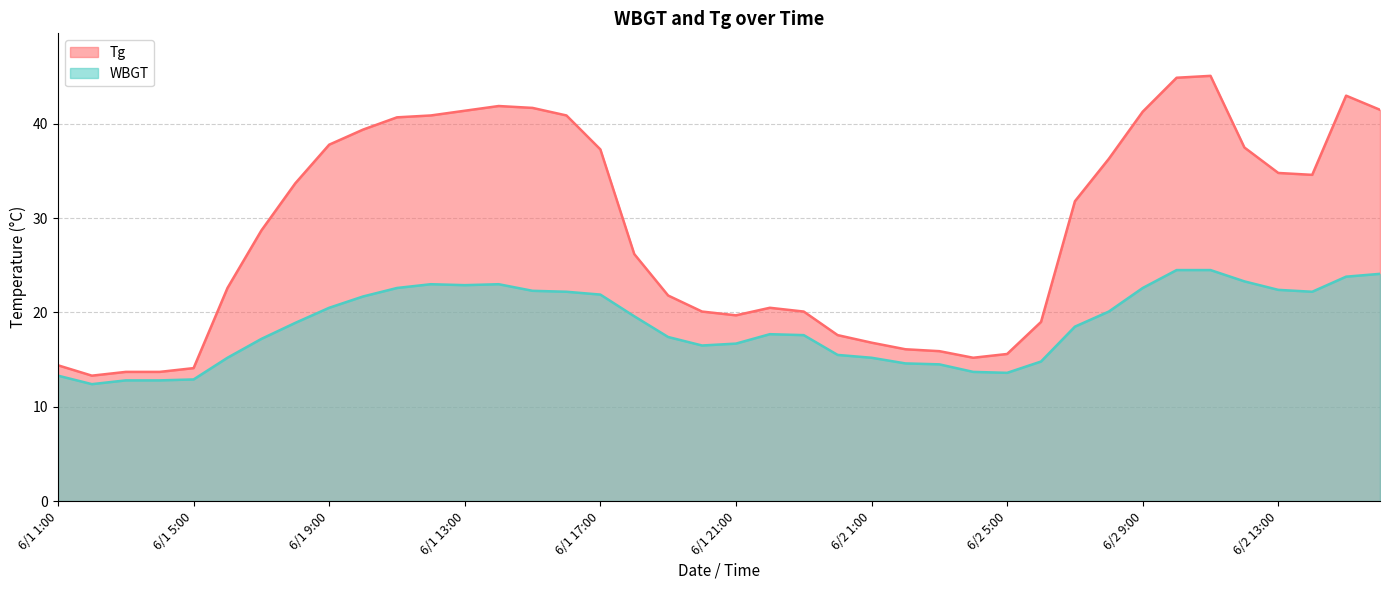

What is the difference between the highest and lowest values at 6/1 24:00?

2.1